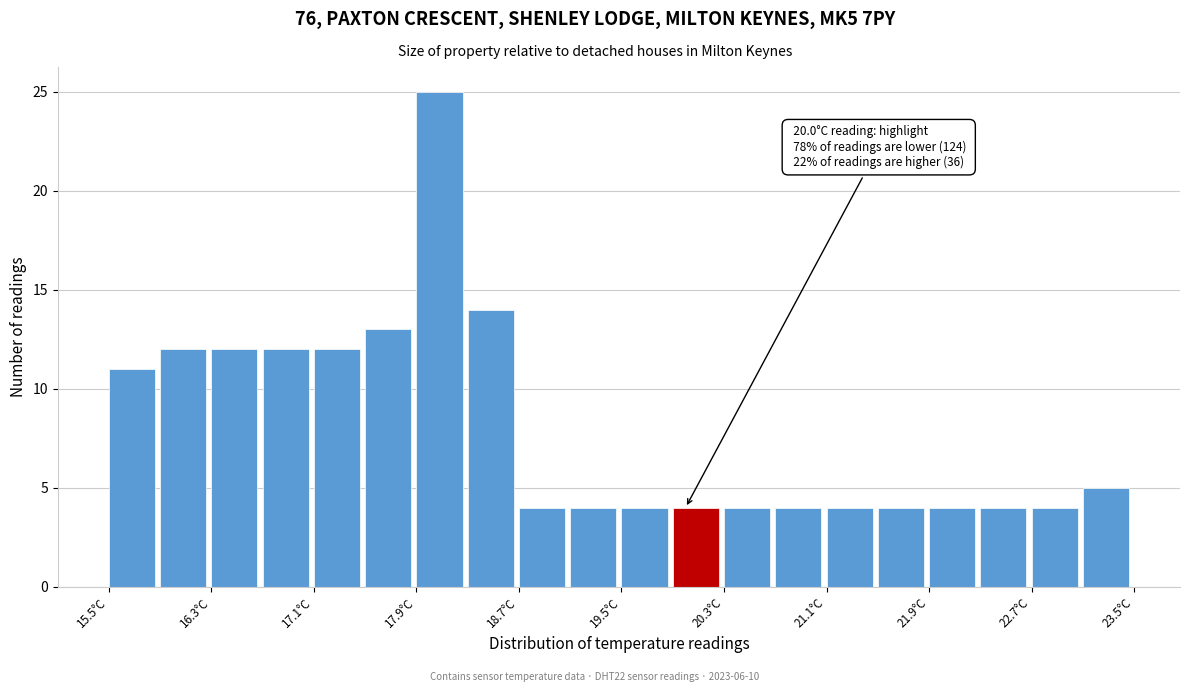

Which range on the x-axis has the tallest bar?

17.9 to 18.3